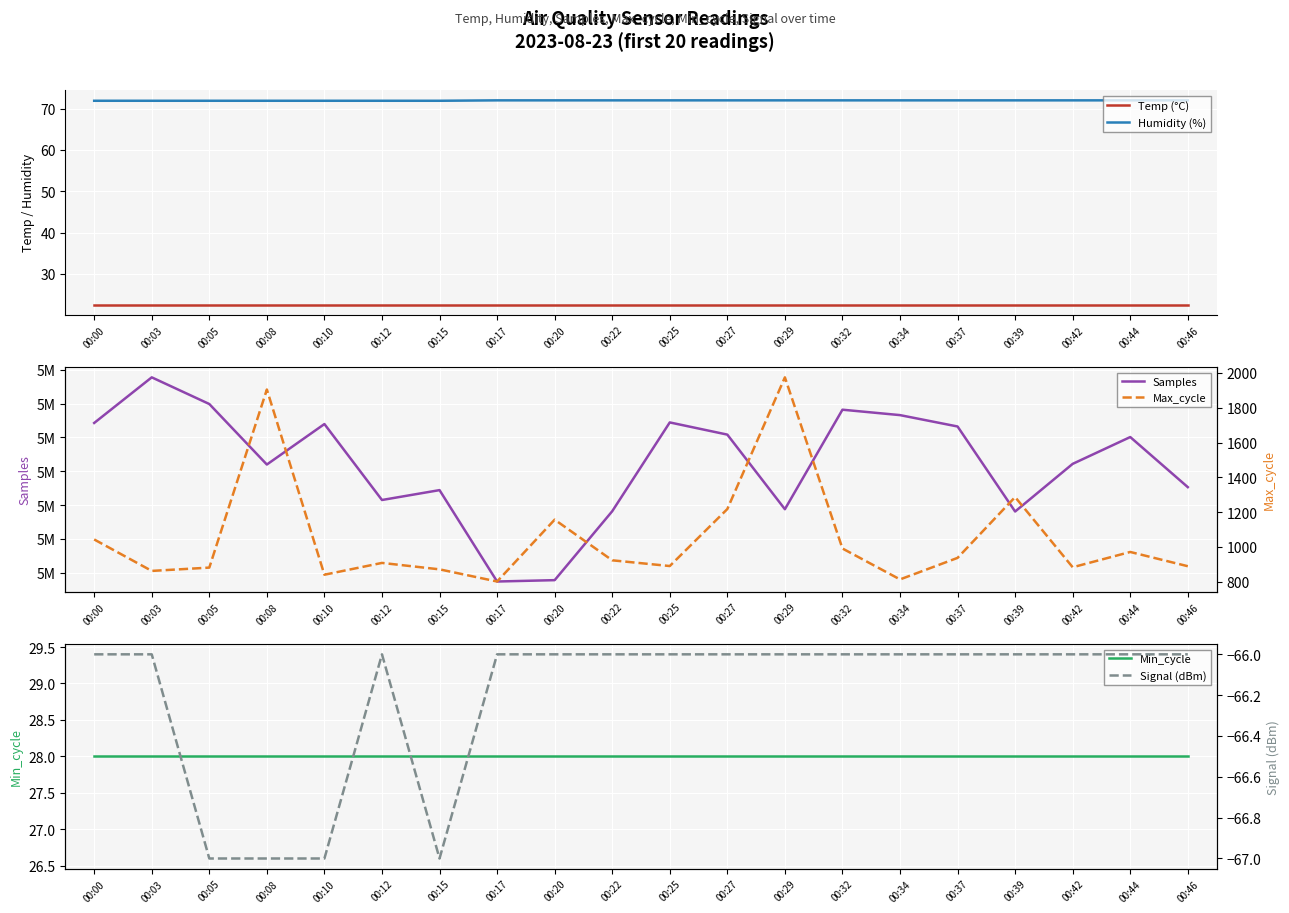

Where is Min_cycle nearest to the value 28?

00:00